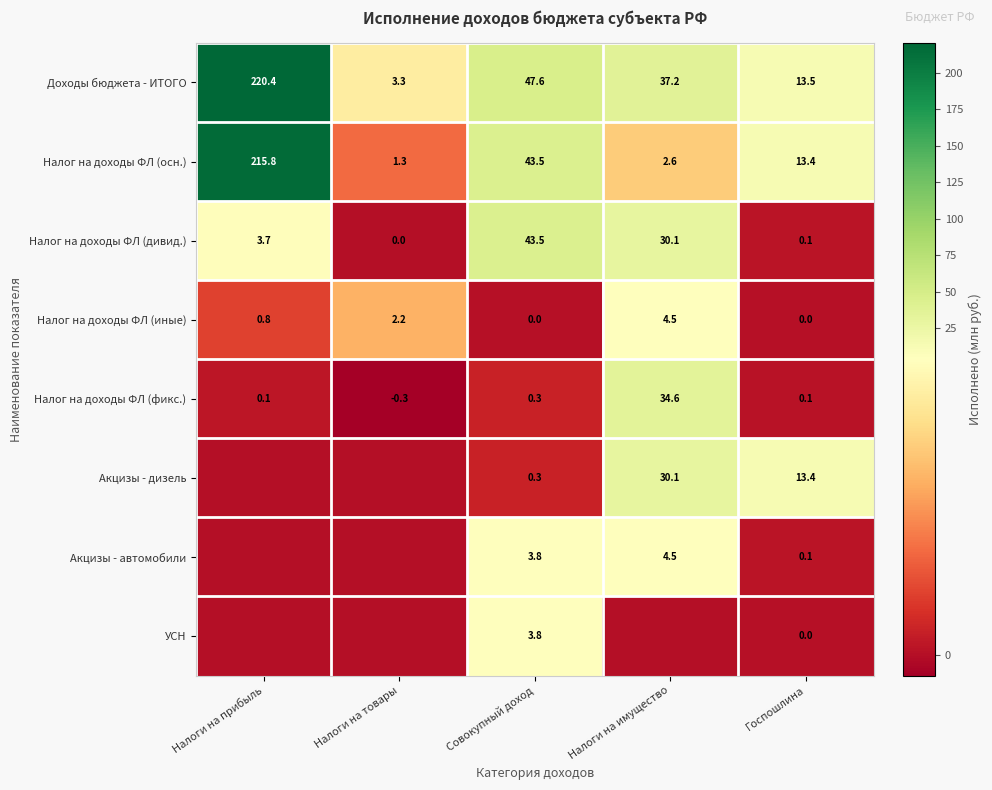

The Налог на доходы ФЛ (осн.) series shows 22.5 at Госпошлина. True or false?

False